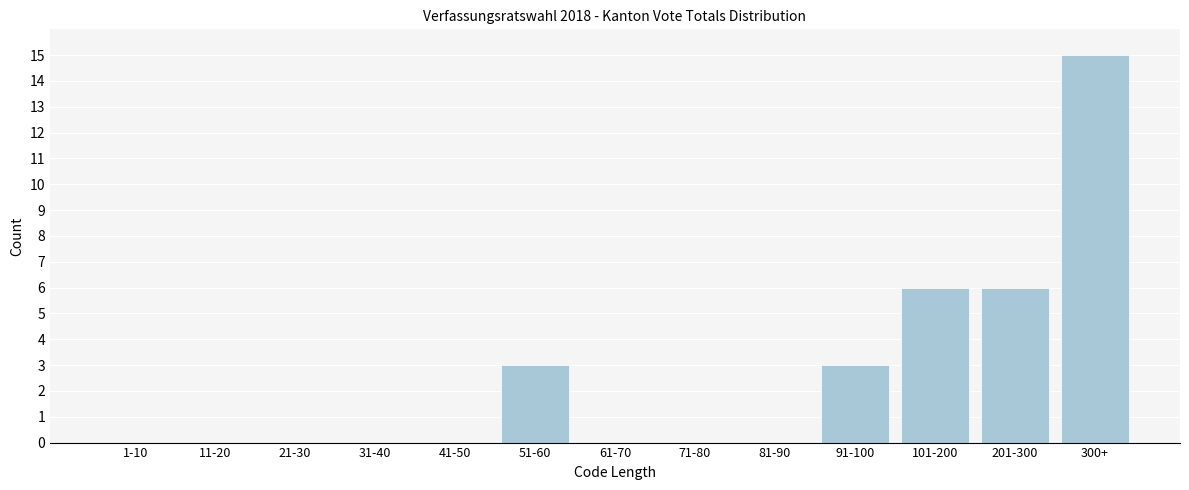

Reading right to left, transcribe all the data shown in this chart.

300+=15	201-300=6	101-200=6	91-100=3	81-90=0	71-80=0	61-70=0	51-60=3	41-50=0	31-40=0	21-30=0	11-20=0	1-10=0